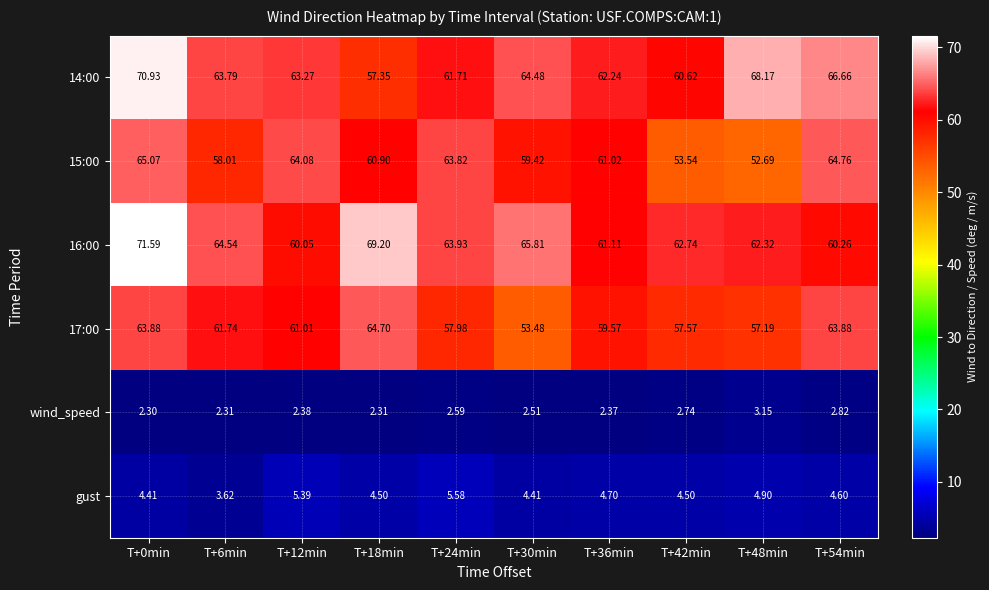

Is the value of 15:00 at T+42min greater than the value of 17:00 at T+18min?

No